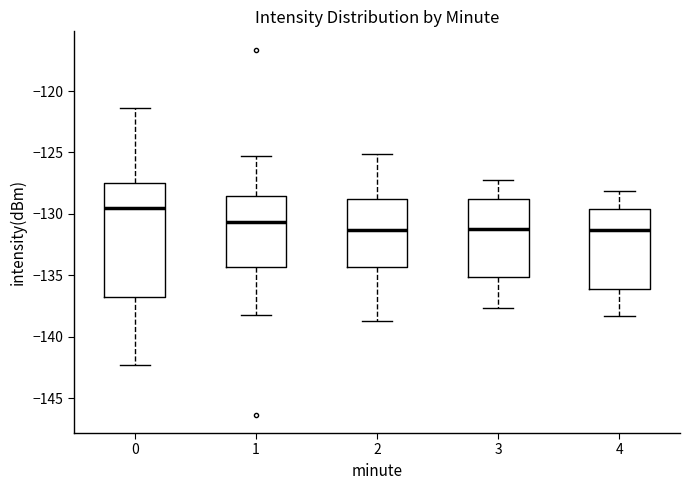

Where is the lower edge of the box at x = 4 on the y-axis? The values are not printed on the chart, so give them approximately, as read against the axis.

-136.0